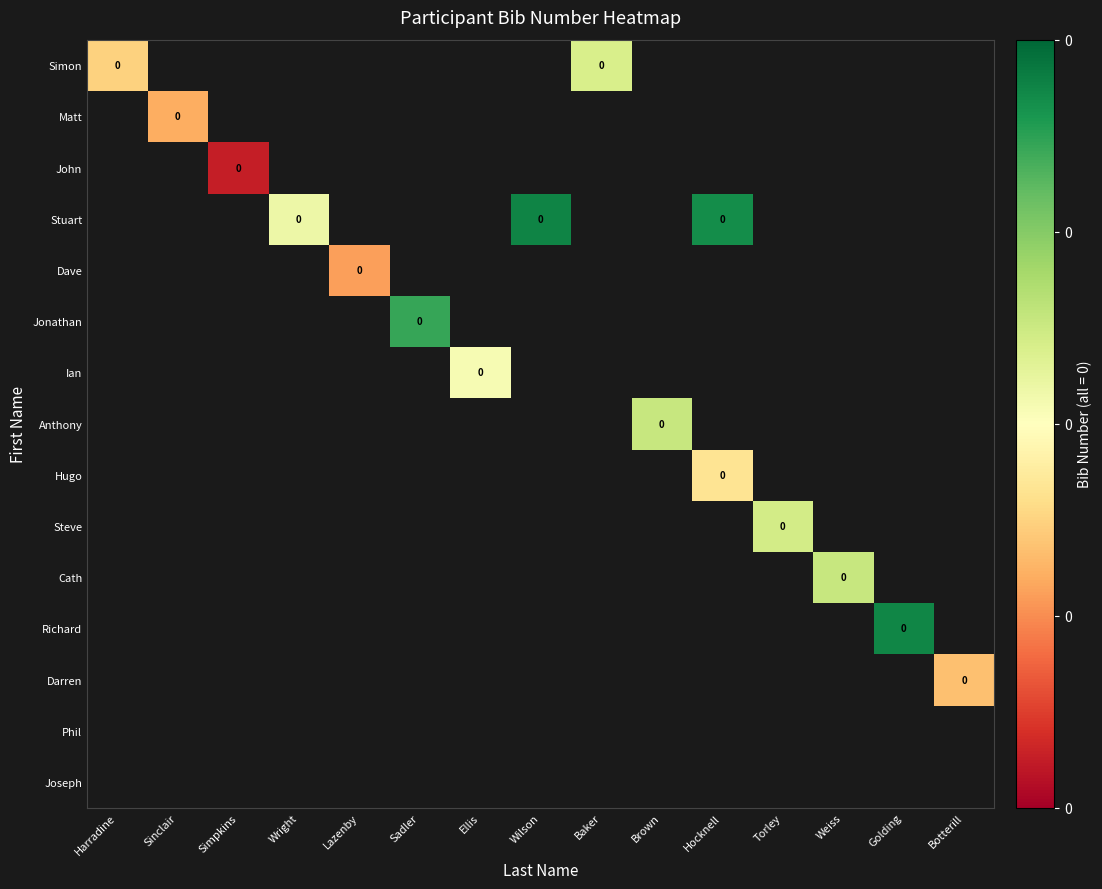

How many distinct data groups are displayed?

15